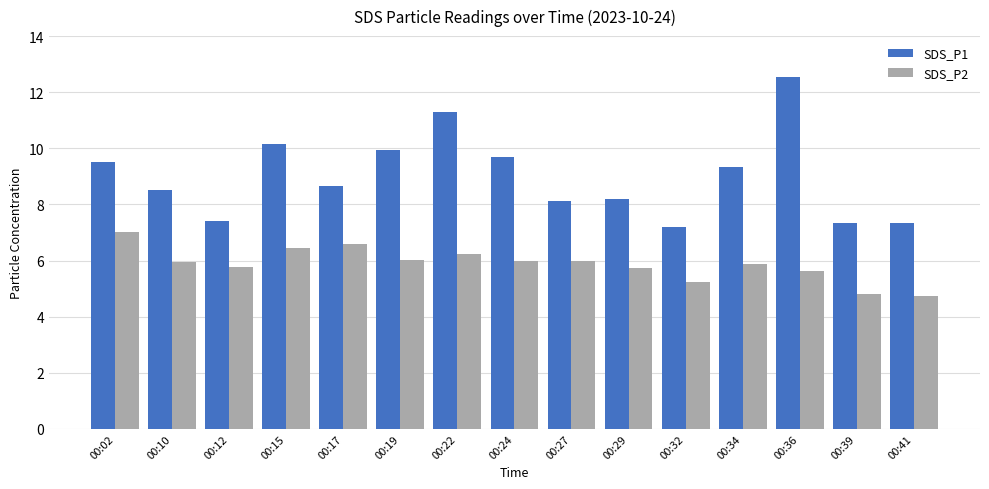

At which category is the sum across all series the highest?

00:36